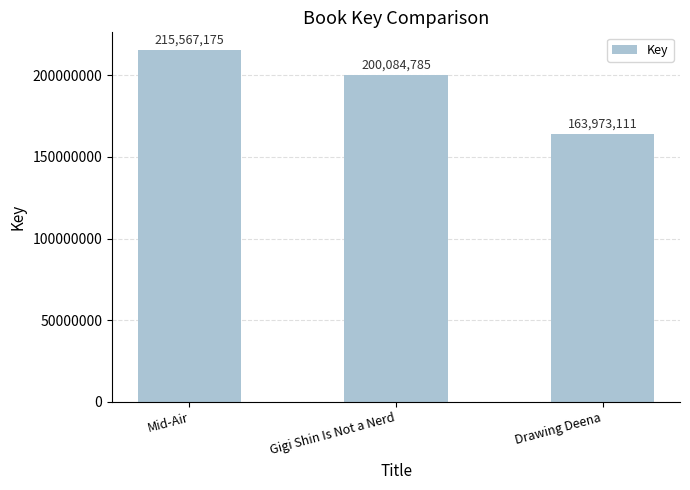

Between Drawing Deena and Gigi Shin Is Not a Nerd, which is larger?

Gigi Shin Is Not a Nerd